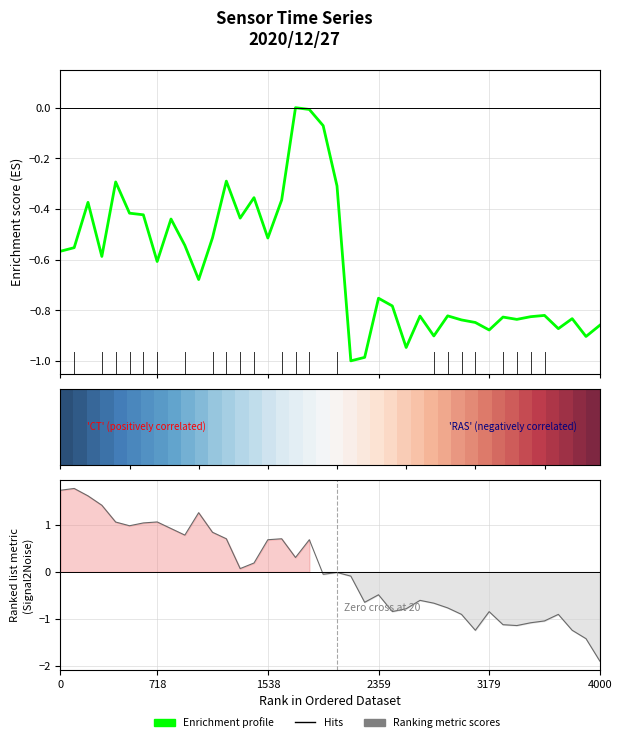

How many values in Enrichment profile are below zero?

39